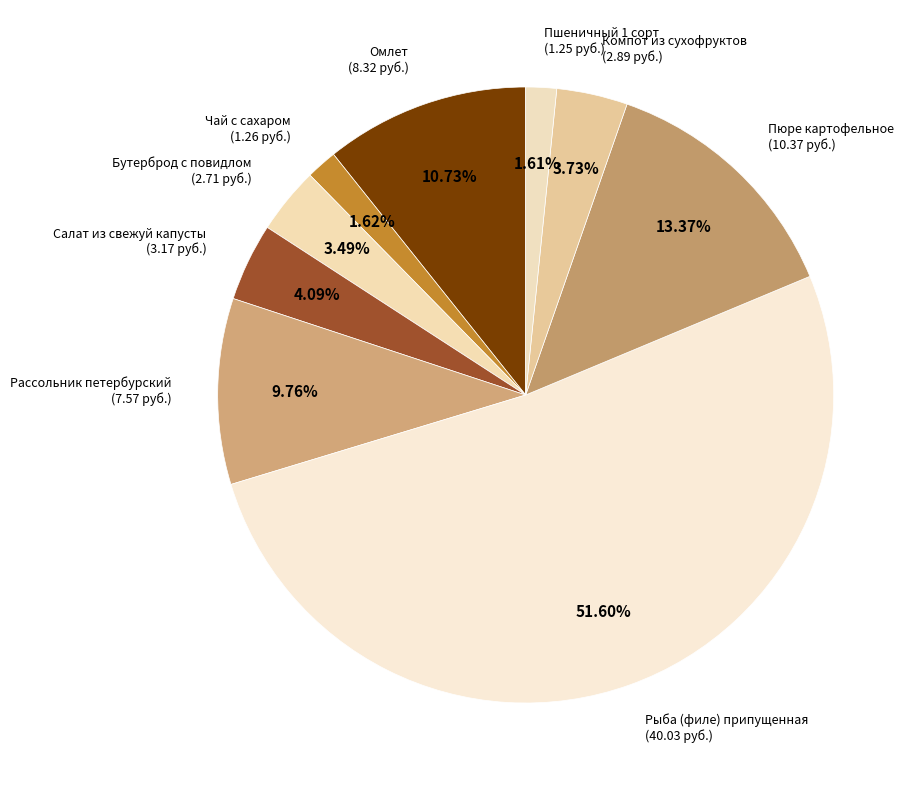

Which has a higher value, Рыба (филе) припущенная or Пюре картофельное?

Рыба (филе) припущенная